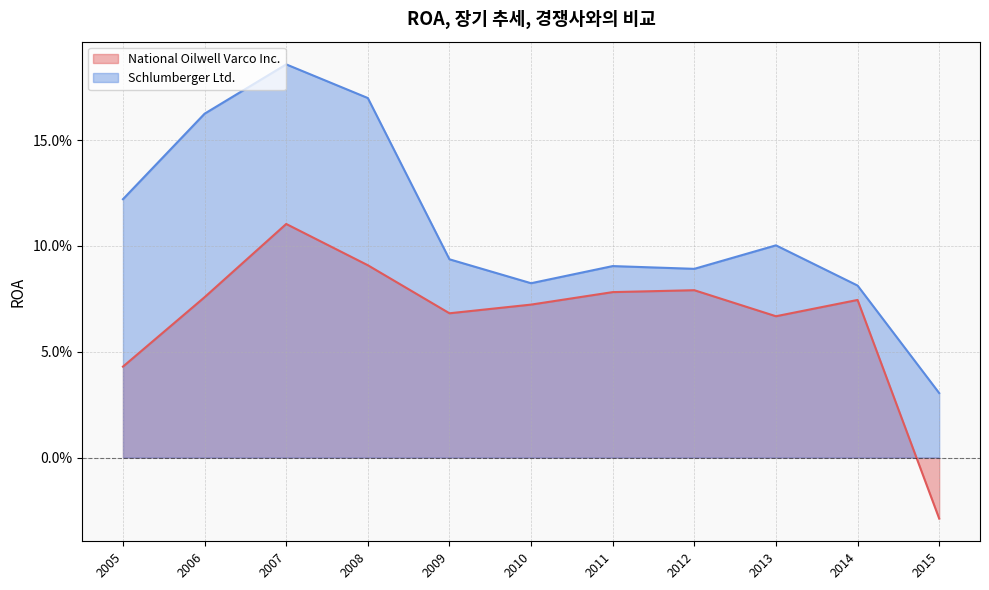

The value of National Oilwell Varco Inc. at 2013 is 0.1. True or false?

True